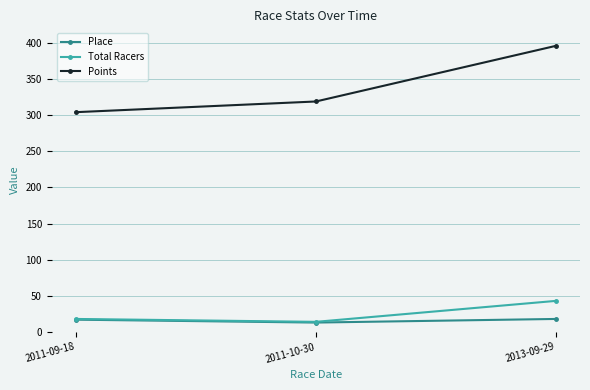

What is the minimum value shown in the chart?

13.0